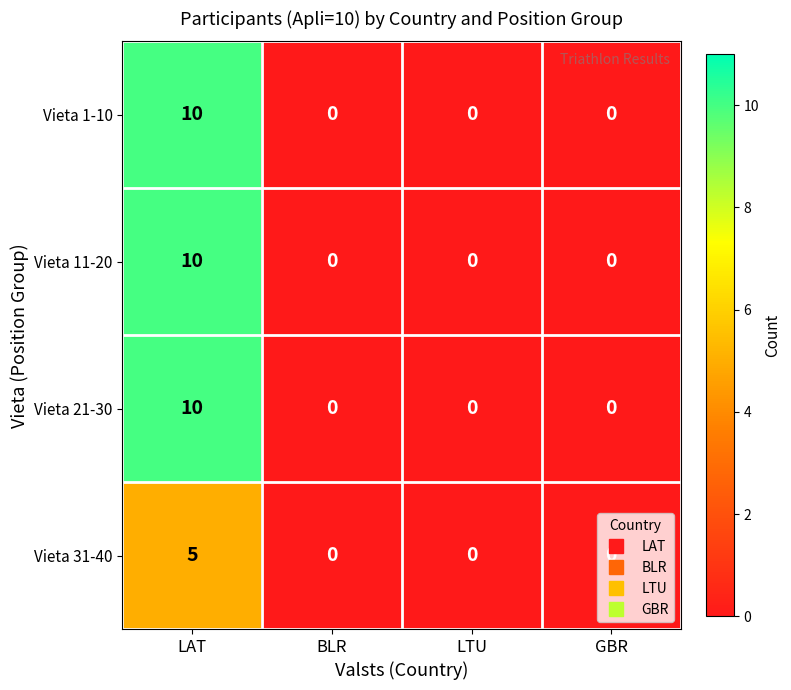

What is the maximum value for Vieta 31-40?

5